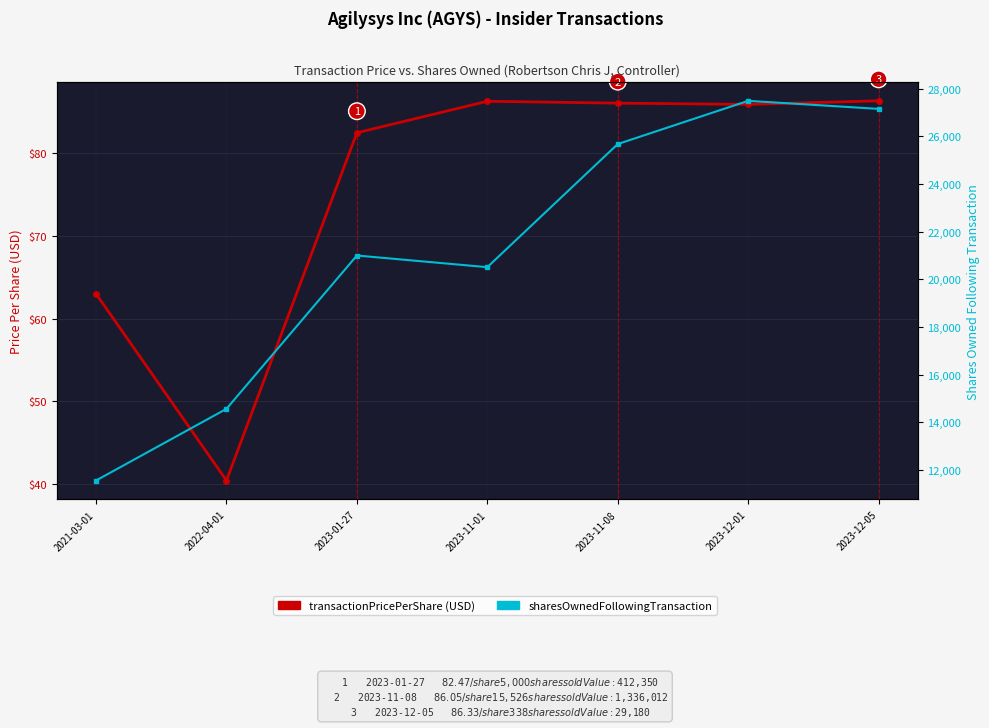

The transactionPricePerShare (USD) series shows 86.0 at 2023-11-08. True or false?

True